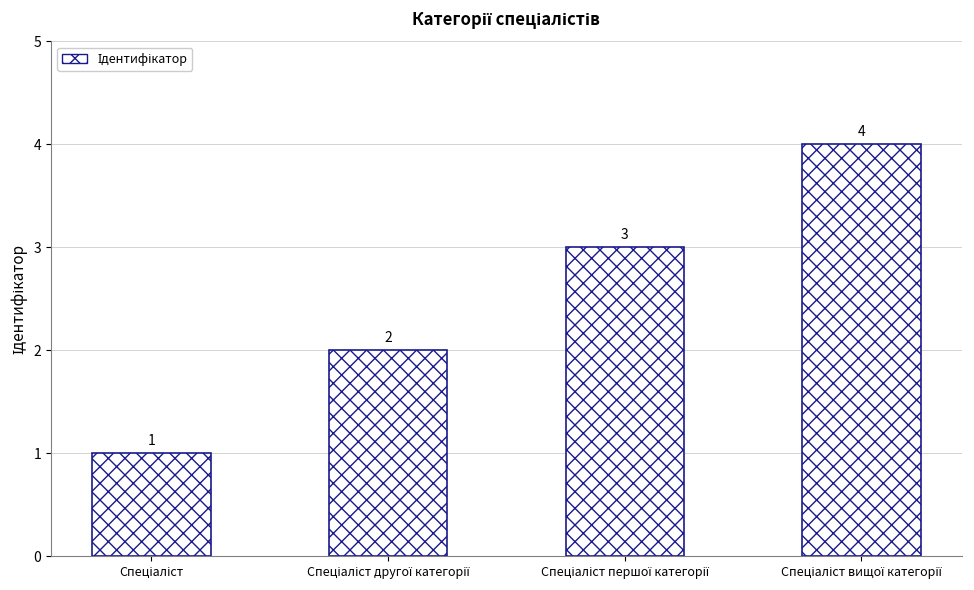

What is the value of the 2nd bar from the left?

2